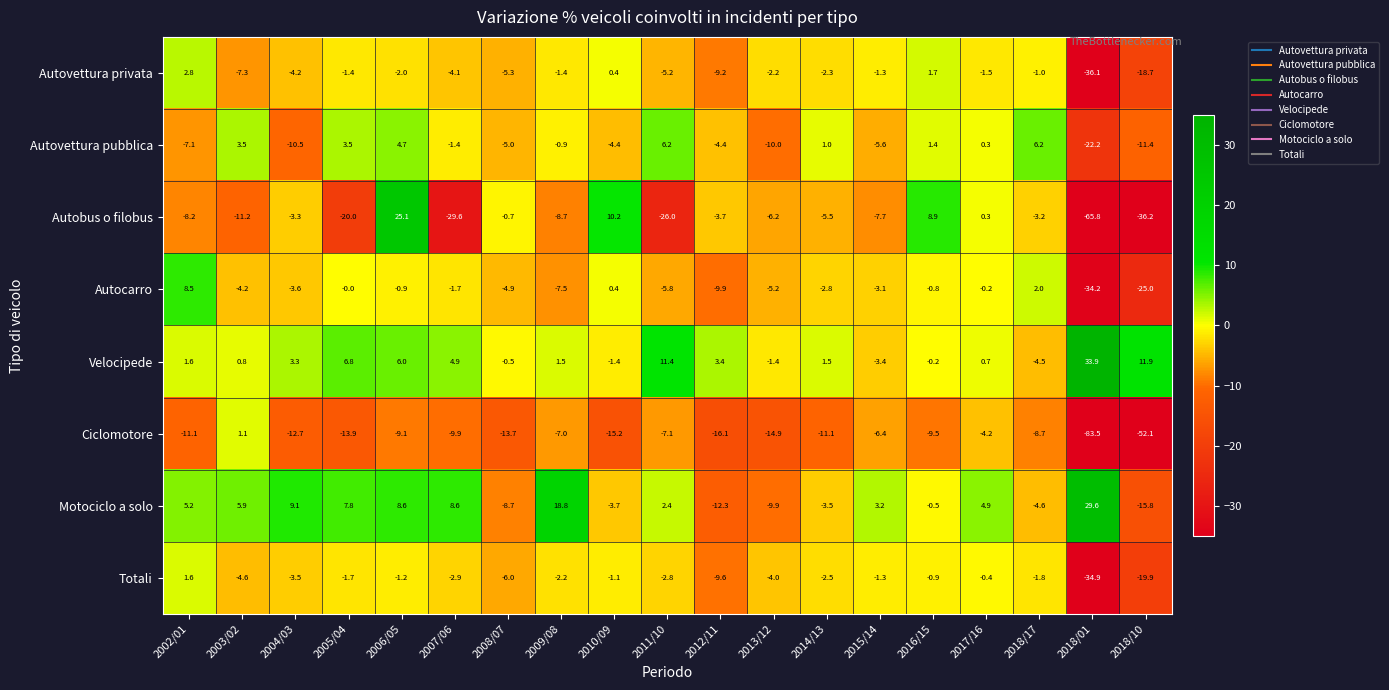

What is the difference between the maximum and minimum values in the Totali series?

36.5